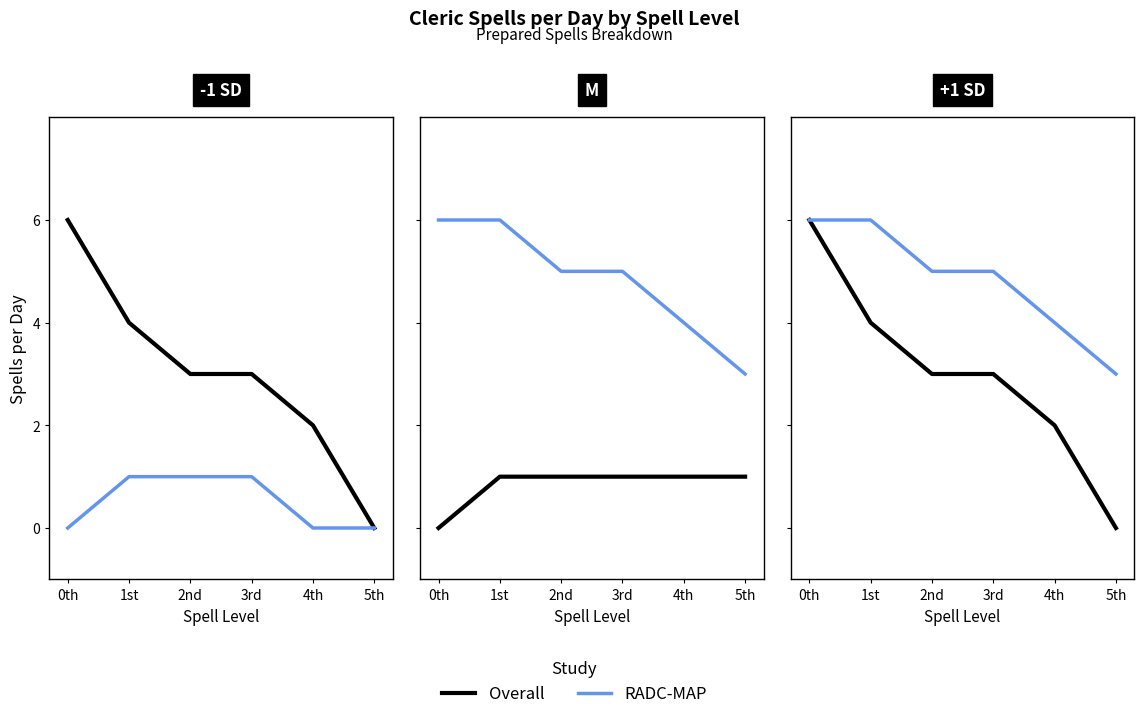

What is the total value across all series at 0th?

12